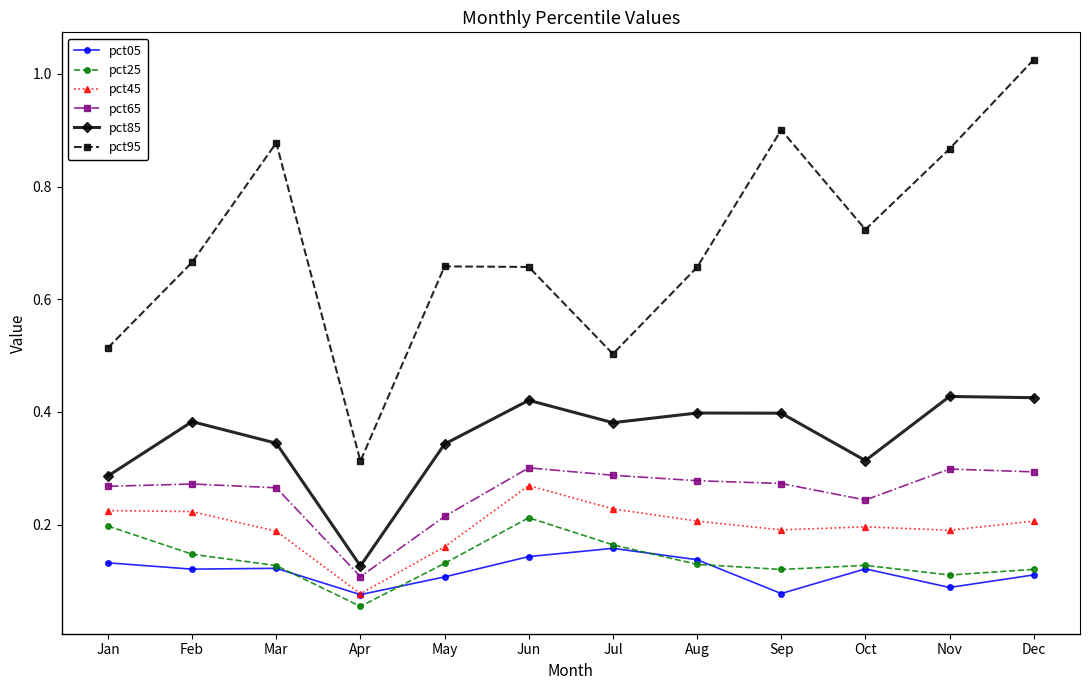

Is it true that pct45 equals 0.3 at Jun?

True